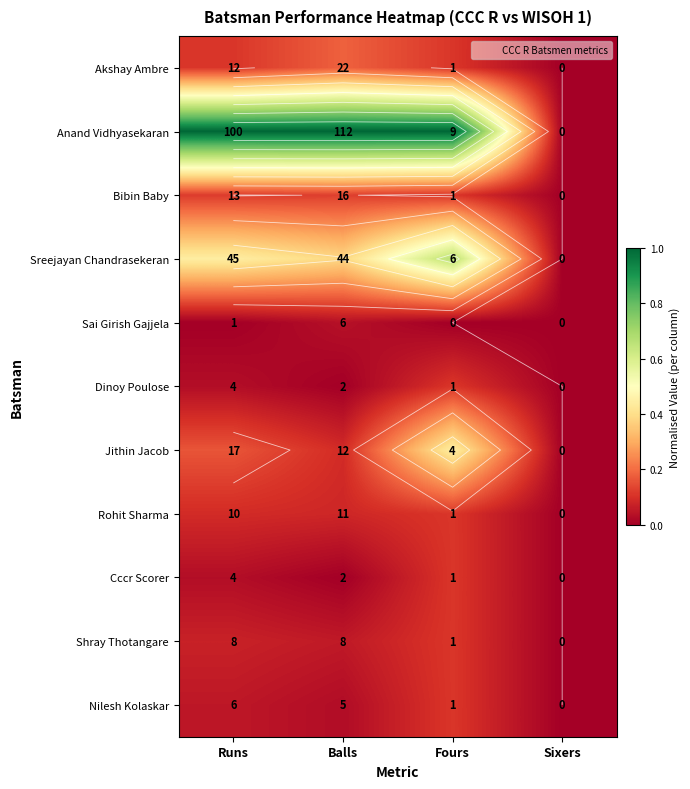

How many values in Anand Vidhyasekaran are above zero?

3